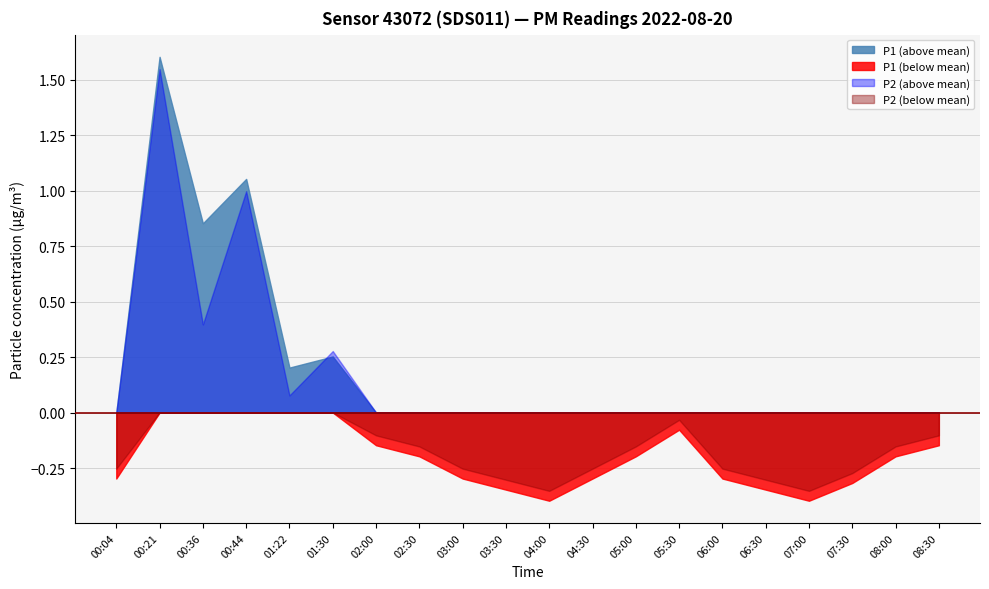

Which category has the highest value in the P1 series?

00:21